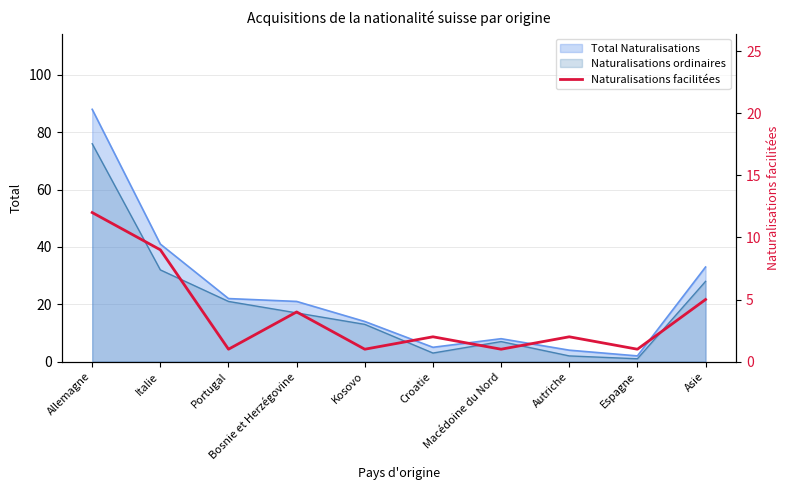

What position from the right is Croatie?

5